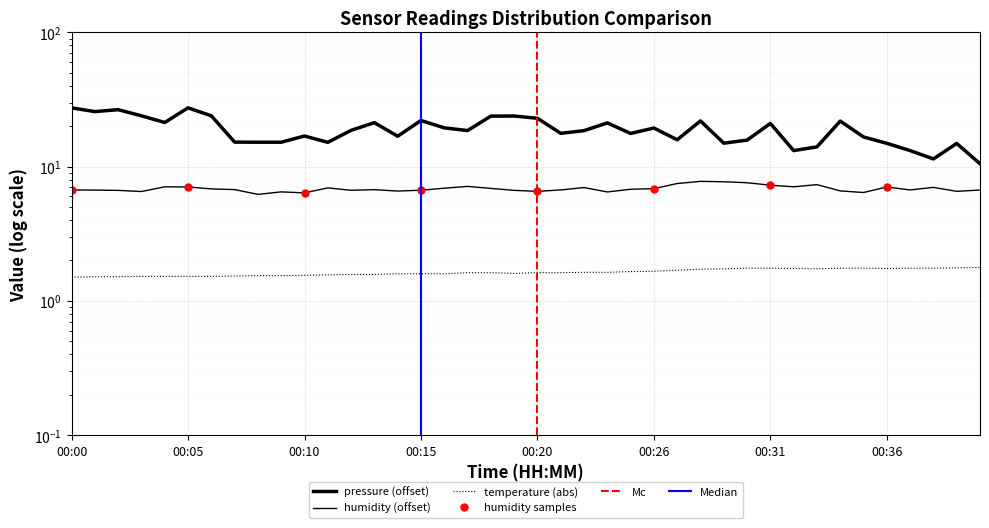

What is the value of the temperature point at the 25th from the left?

1.6